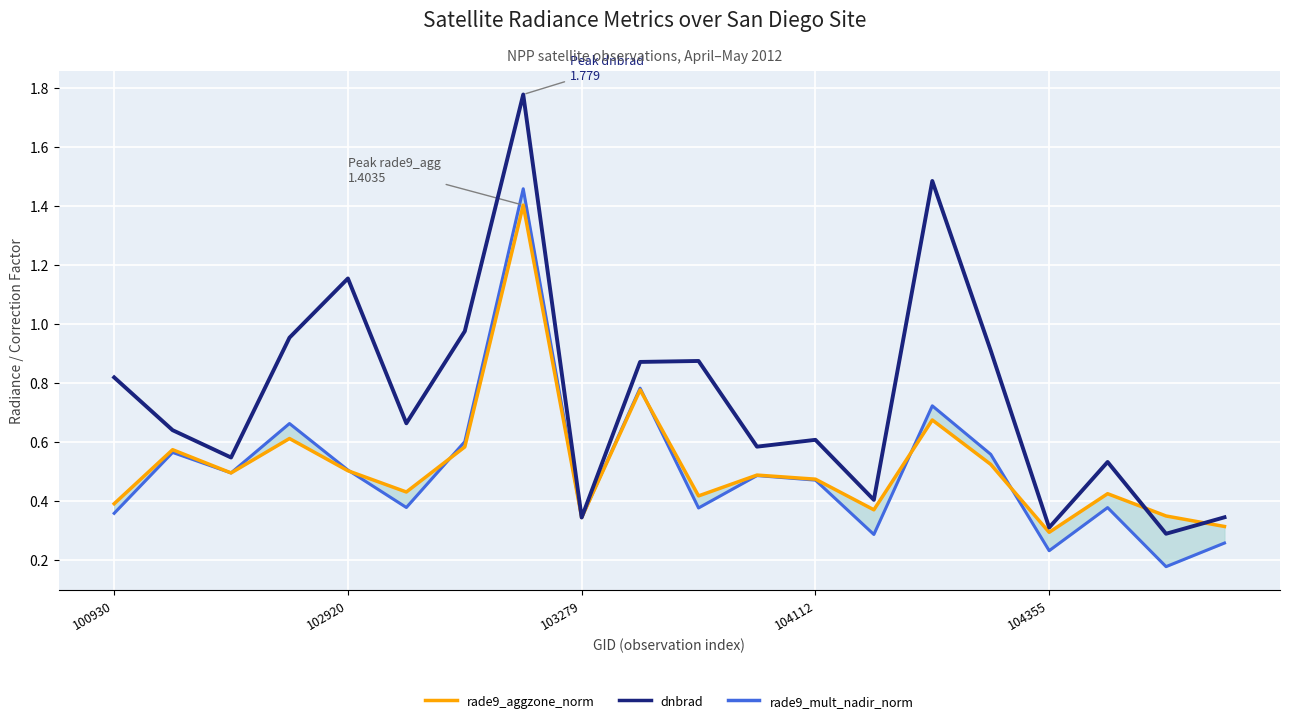

Rank the series by their maximum value, from lowest to highest.

rade9_aggzone_norm, rade9_mult_nadir_norm, dnbrad